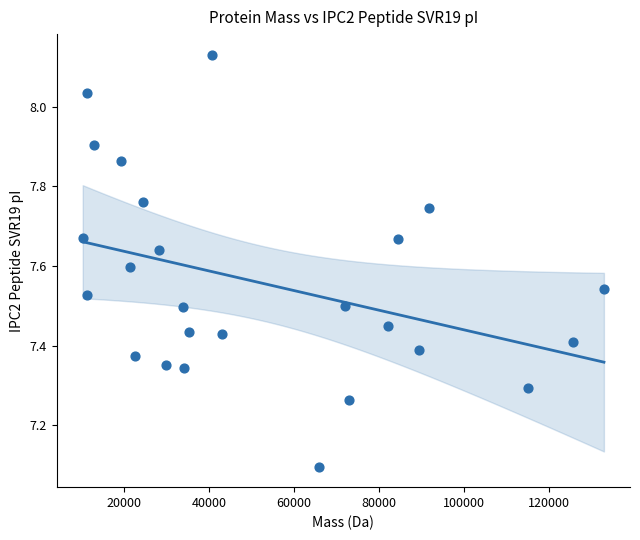

What Y value in the scatter plot is closest to 7?

7.1